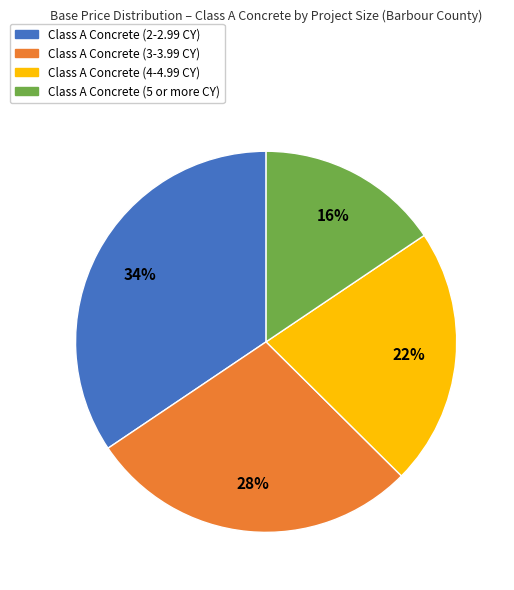

Does any single category account for the majority?

No